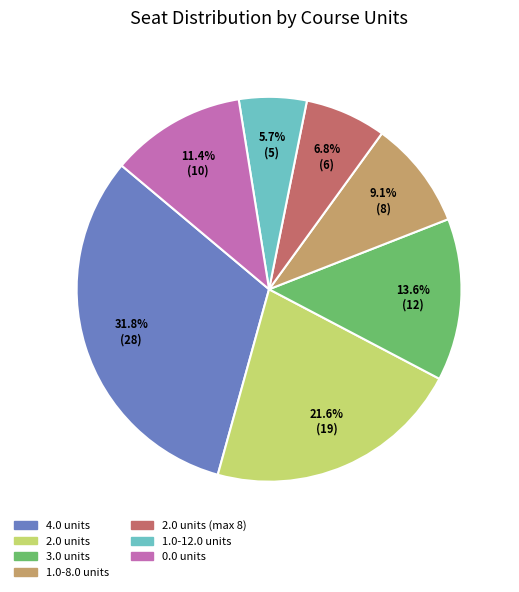

Combined, do 3.0 units and 2.0 units (max 8) account for over 50%?

No